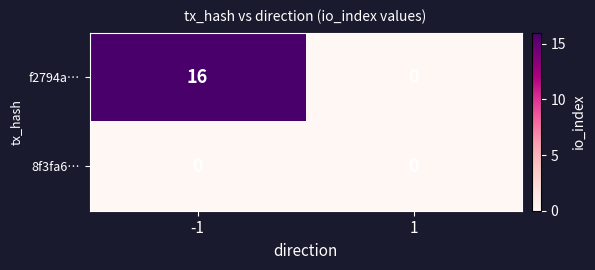

What is the maximum value shown in the chart?

16